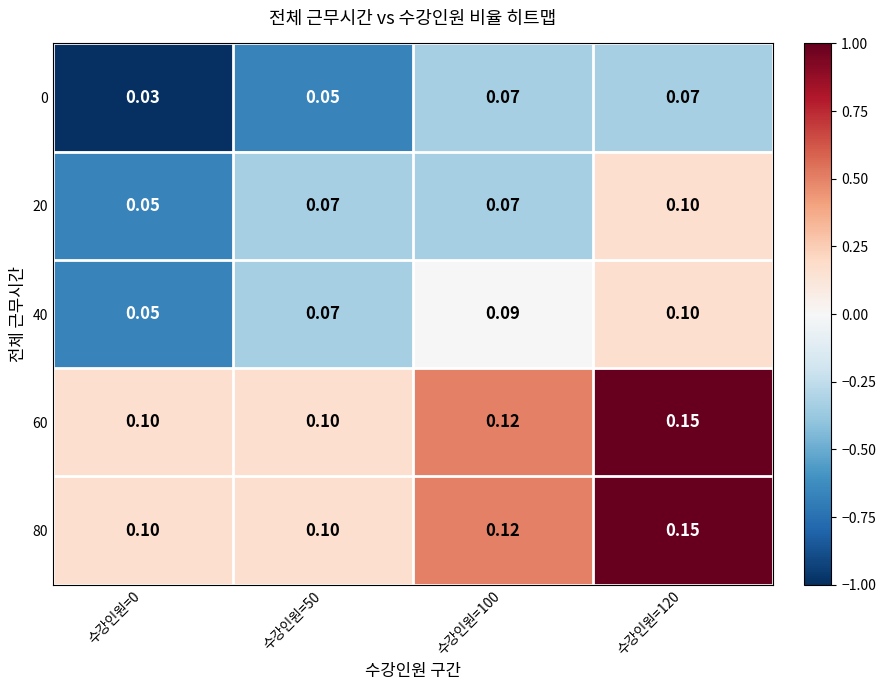

At 수강인원=120, list the series in order from largest to smallest.

60, 80, 20, 40, 0